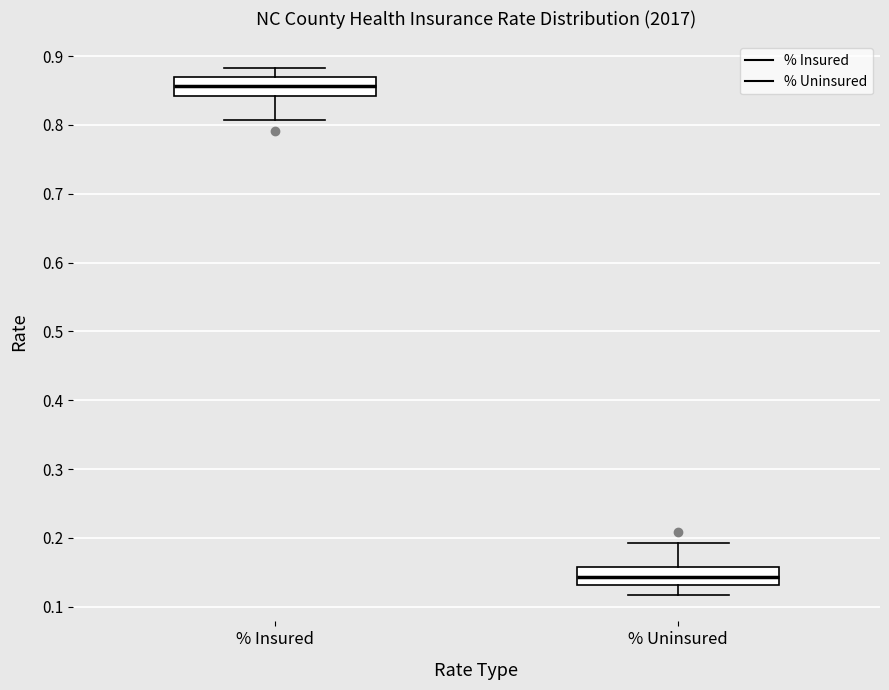

Reading left to right, transcribe this box plot: for each box, give where its median line is, the range the box spans, and where its two whiskers end, as read against the y-axis. The values are not printed on the chart, so give them approximately, as read against the axis.

% Insured: median 0.86, box 0.84 to 0.87, whiskers 0.81 to 0.88
% Uninsured: median 0.14, box 0.13 to 0.16, whiskers 0.12 to 0.19